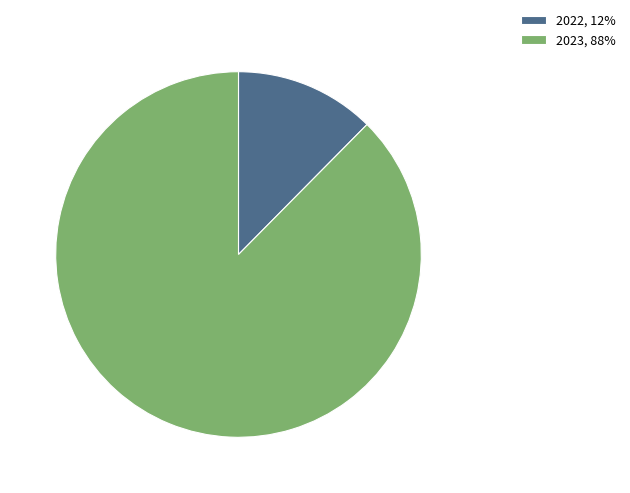

Which slice is the smallest?

2022